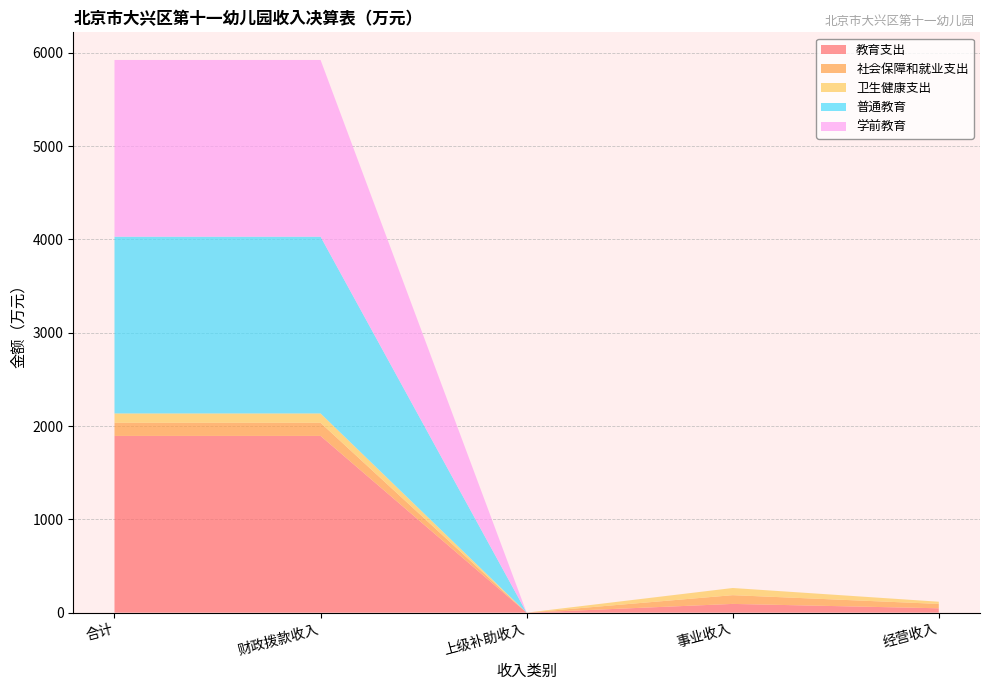

Reading left to right, what are all the values shown in this chart?

教育支出: 1894.1	1894.1	0.0	93.7	46.9
社会保障和就业支出: 140.6	140.6	0.0	93.7	46.9
卫生健康支出: 100.3	100.3	0.0	76.8	23.5
普通教育: 1894.1	1894.1	0.0	0.0	0.0
学前教育: 1894.1	1894.1	0.0	0.0	0.0